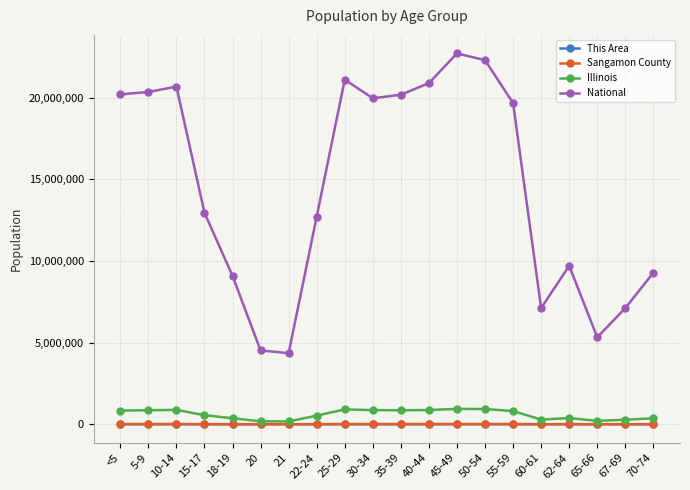

At which label does National first exceed 19664805?

<5